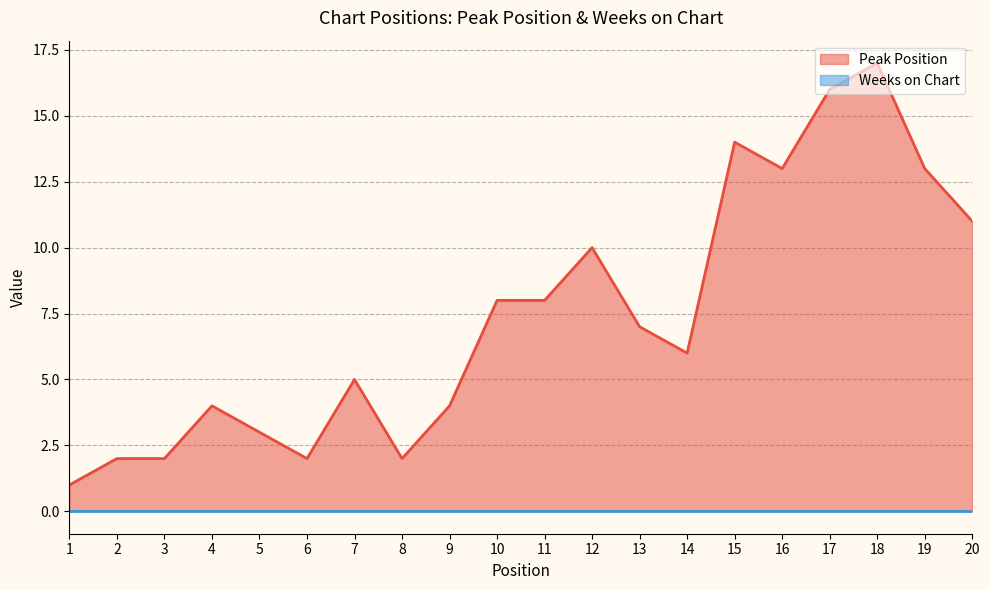

Reading left to right, list all the values displayed in this chart.

1=1	2=2	3=2	4=4	5=3	6=2	7=5	8=2	9=4	10=8	11=8	12=10	13=7	14=6	15=14	16=13	17=16	18=17	19=13	20=11